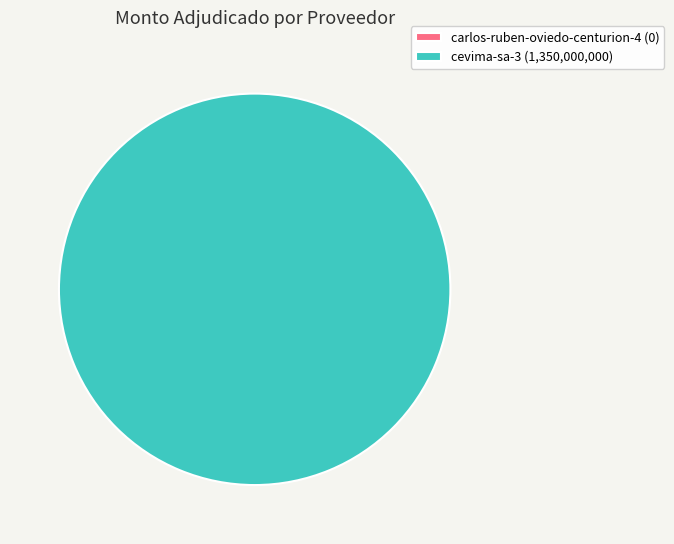

Which category has the biggest portion of the pie?

cevima-sa-3